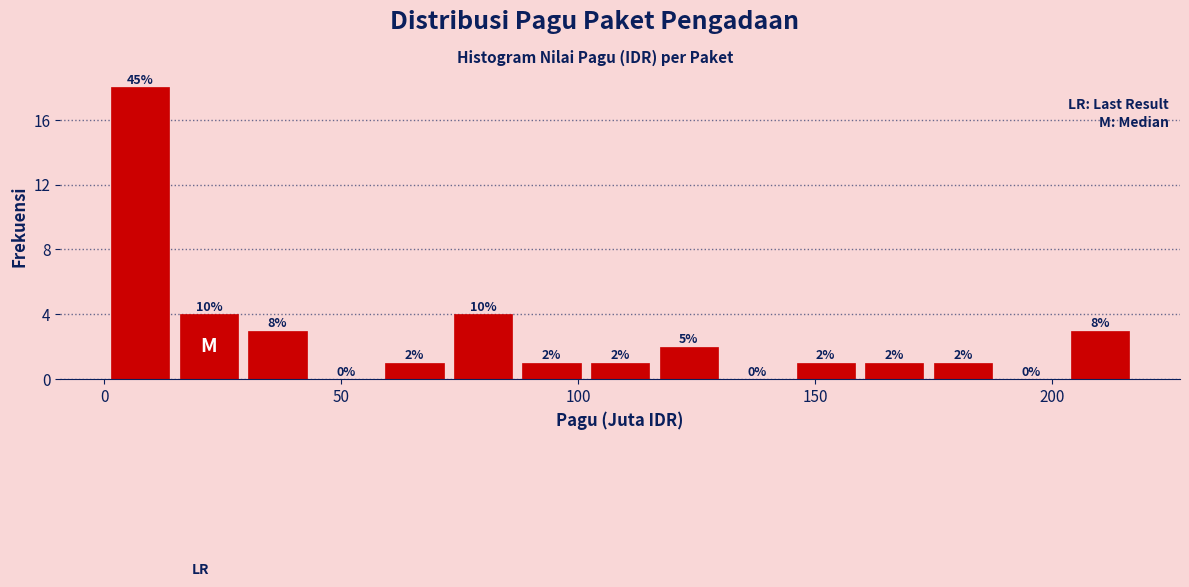

Around what value on the x-axis is the tallest bar? Give the approximate position of its centre, as read against the axis.

10